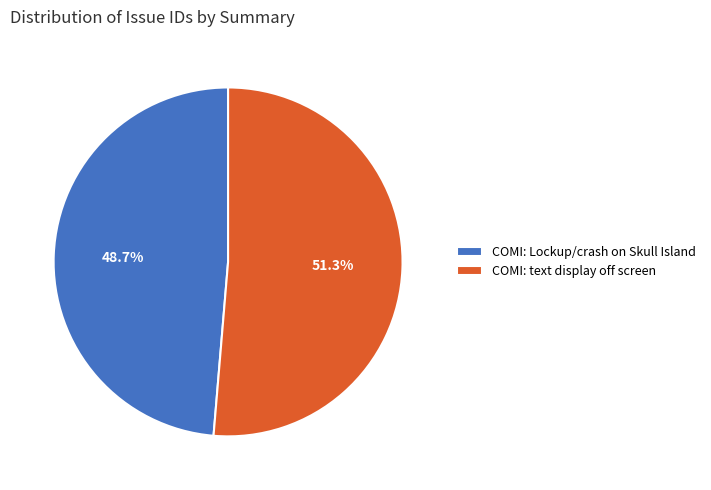

To the nearest percent, what is the average slice percentage?

50%